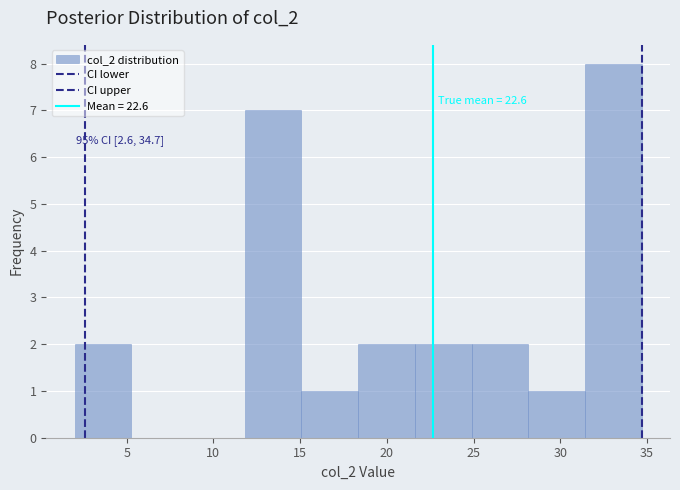

Which range on the x-axis has the tallest bar?

31.5 to 34.5